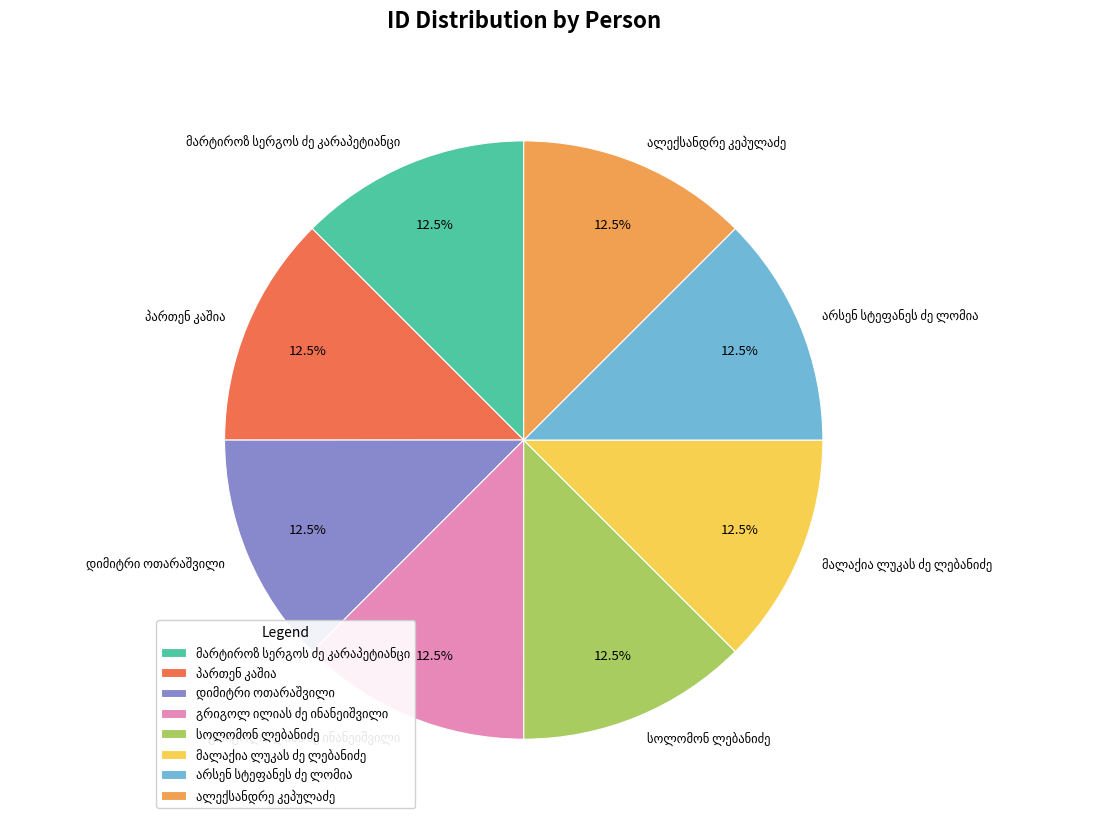

Does any single category account for the majority?

No